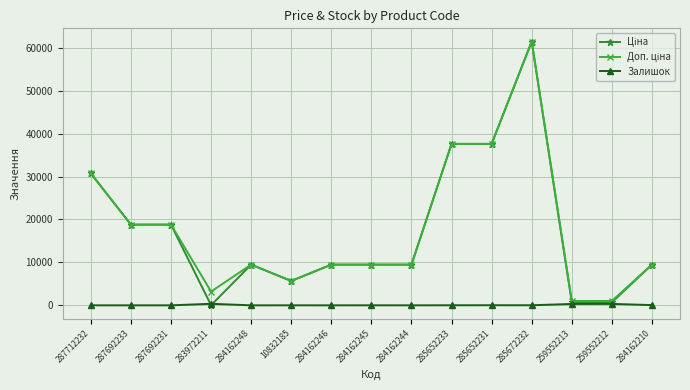

What position from the left is 284162246?

7